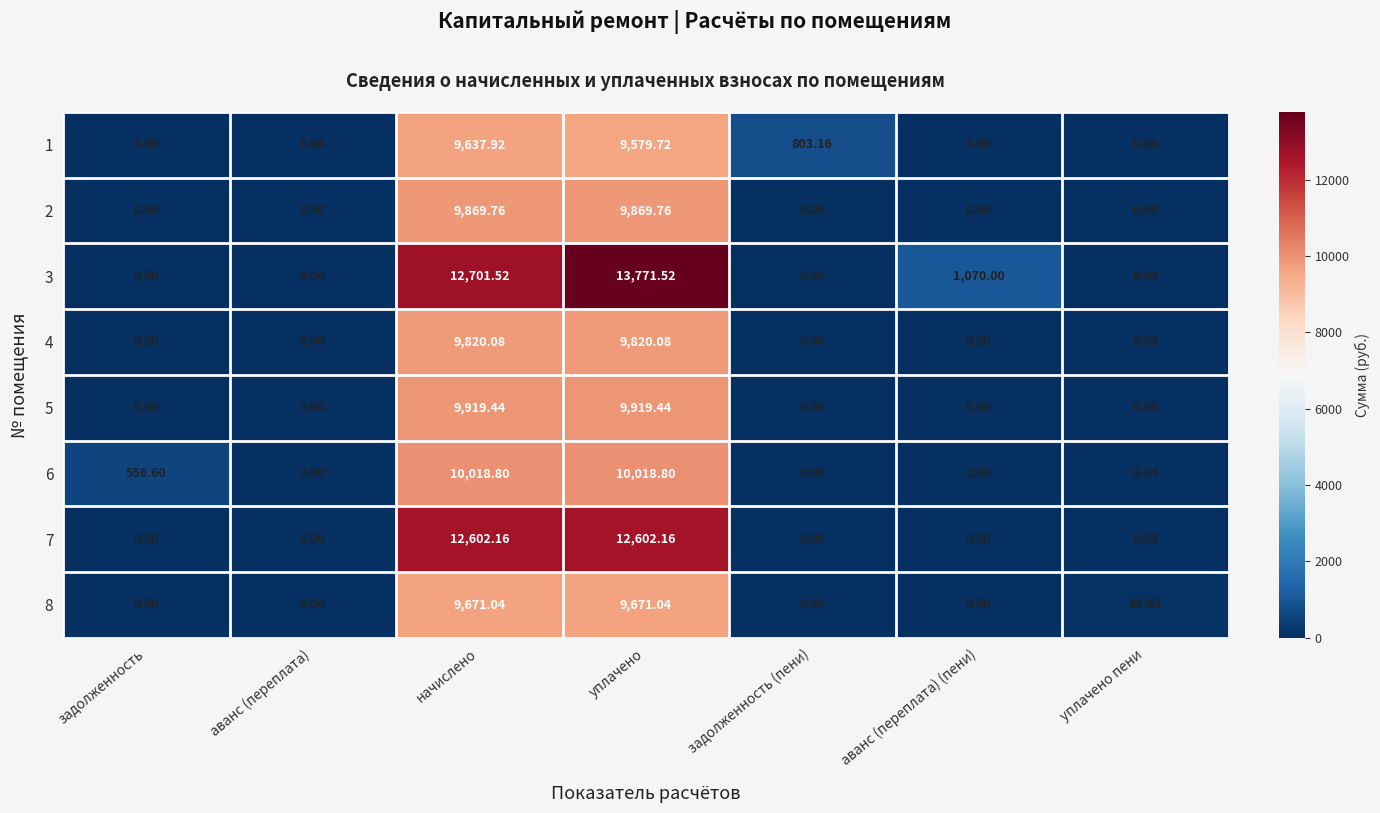

Count the number of categories in the chart.

7